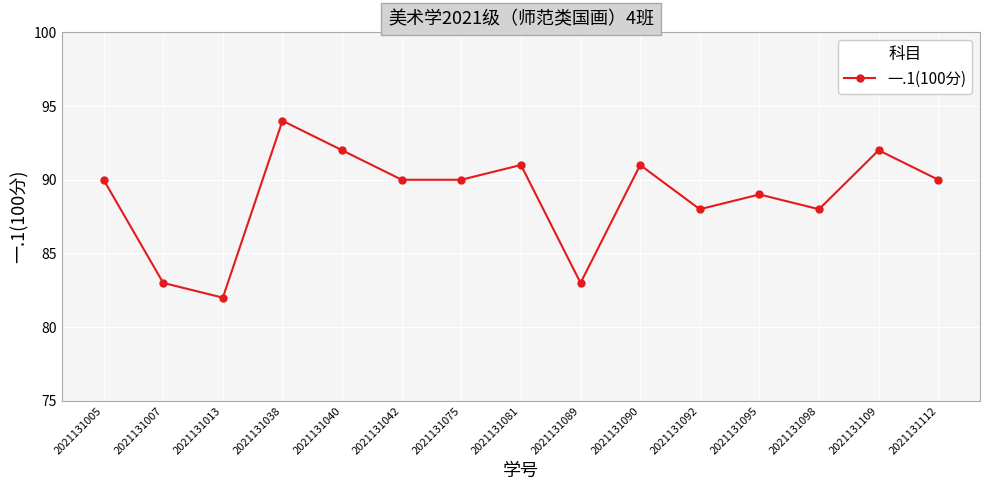

At which category does the chart reach its minimum across all series?

2021131013